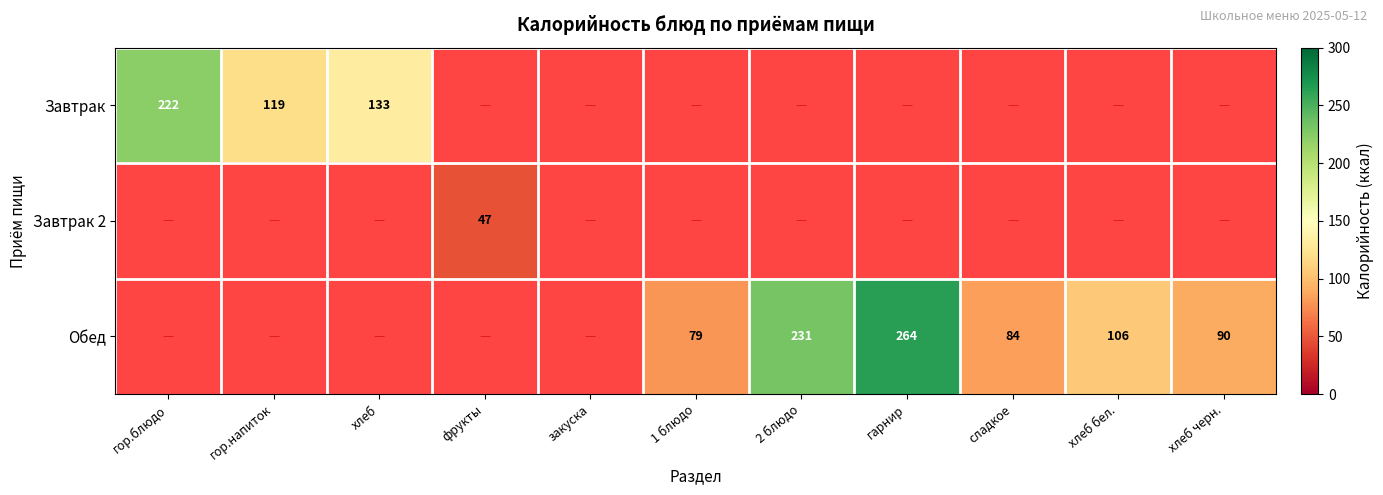

True or false: Обед has a value of 58 at 2 блюдо.

False